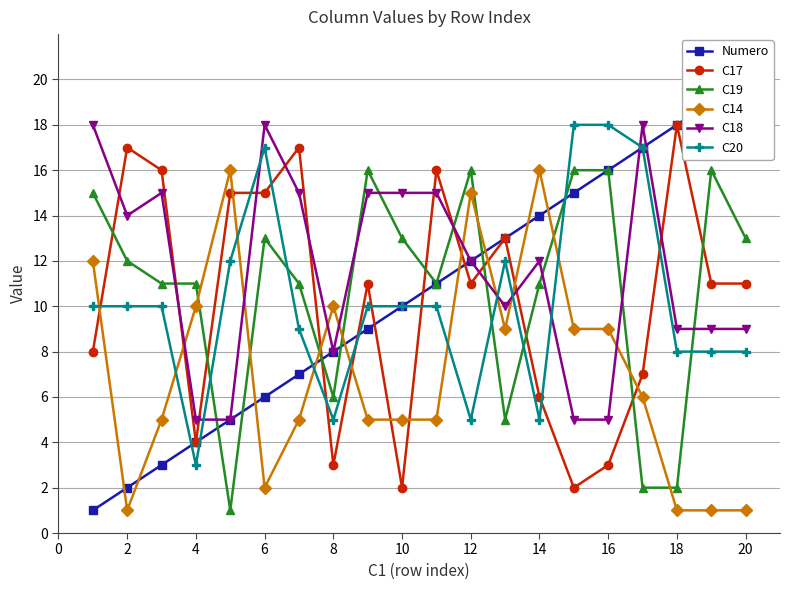

What are all the series names shown in the legend?

Numero, C17, C19, C14, C18, C20